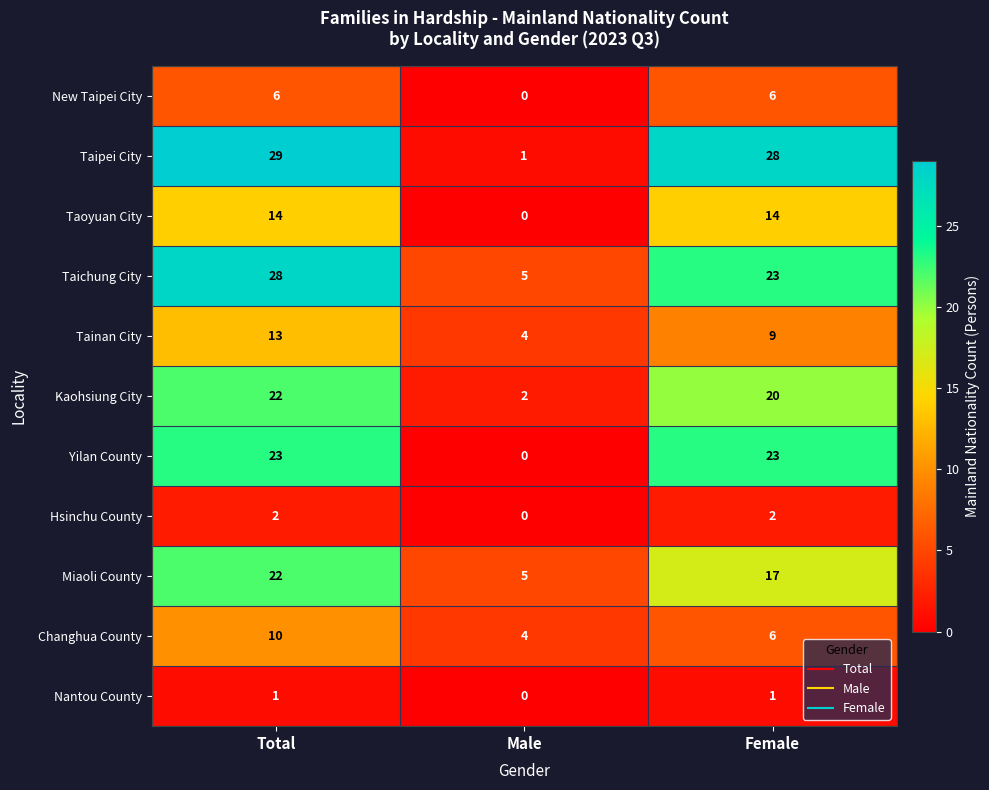

What is the sum of all Kaohsiung City values?

44